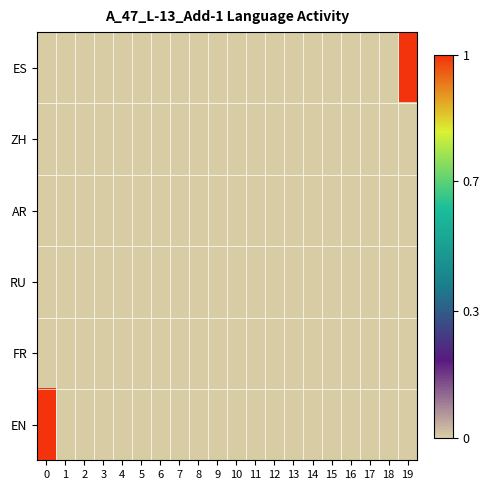

Reading left to right, transcribe all the data shown in this chart.

ES: 0=0	1=0	2=0	3=0	4=0	5=0	6=0	7=0	8=0	9=0	10=0	11=0	12=0	13=0	14=0	15=0	16=0	17=0	18=0	19=1
ZH: 0=0	1=0	2=0	3=0	4=0	5=0	6=0	7=0	8=0	9=0	10=0	11=0	12=0	13=0	14=0	15=0	16=0	17=0	18=0	19=0
AR: 0=0	1=0	2=0	3=0	4=0	5=0	6=0	7=0	8=0	9=0	10=0	11=0	12=0	13=0	14=0	15=0	16=0	17=0	18=0	19=0
RU: 0=0	1=0	2=0	3=0	4=0	5=0	6=0	7=0	8=0	9=0	10=0	11=0	12=0	13=0	14=0	15=0	16=0	17=0	18=0	19=0
FR: 0=0	1=0	2=0	3=0	4=0	5=0	6=0	7=0	8=0	9=0	10=0	11=0	12=0	13=0	14=0	15=0	16=0	17=0	18=0	19=0
EN: 0=1	1=0	2=0	3=0	4=0	5=0	6=0	7=0	8=0	9=0	10=0	11=0	12=0	13=0	14=0	15=0	16=0	17=0	18=0	19=0